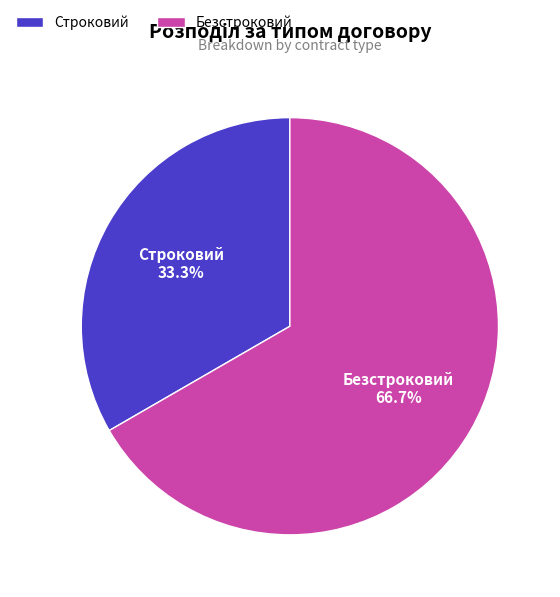

To the nearest percent, what is the difference between the largest and smallest slice percentages?

33%